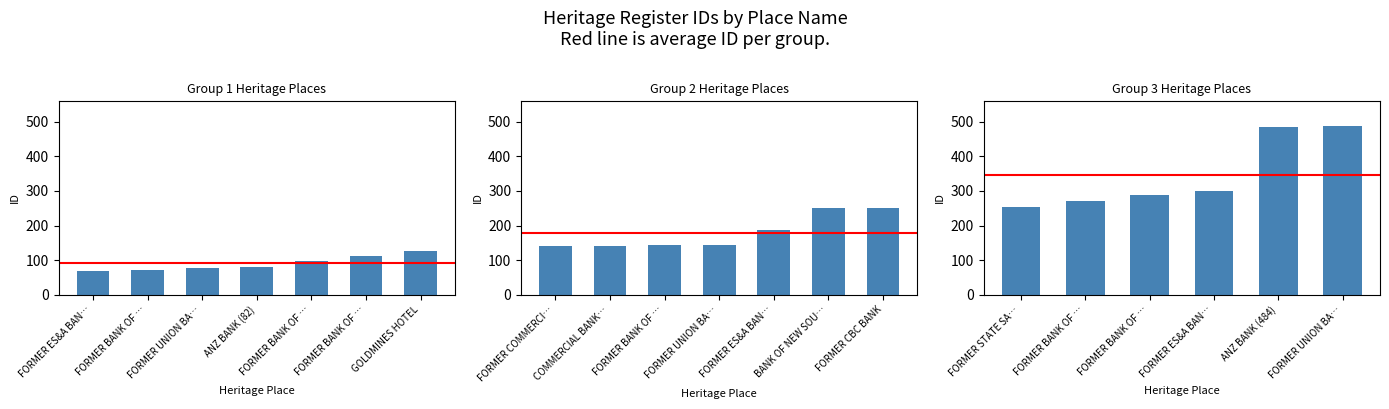

What is the sum of all values?

3976